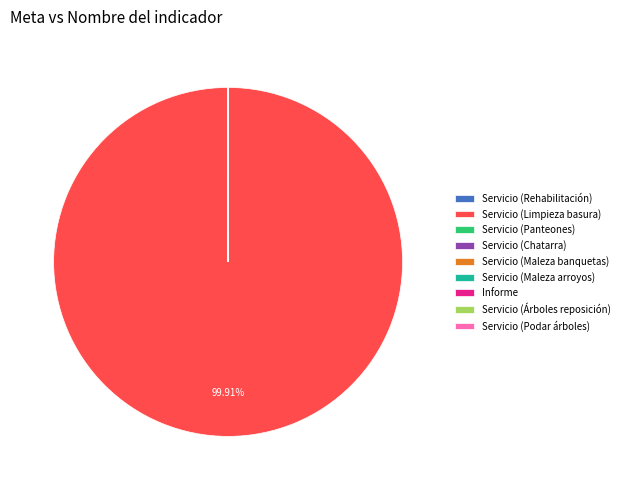

Which category has the biggest portion of the pie?

Servicio (Limpieza basura)